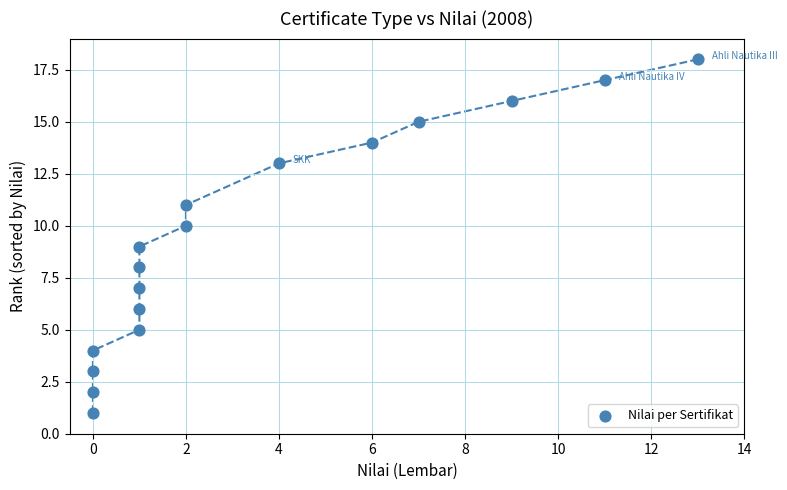

What is the range of X values (max minus min)?

13